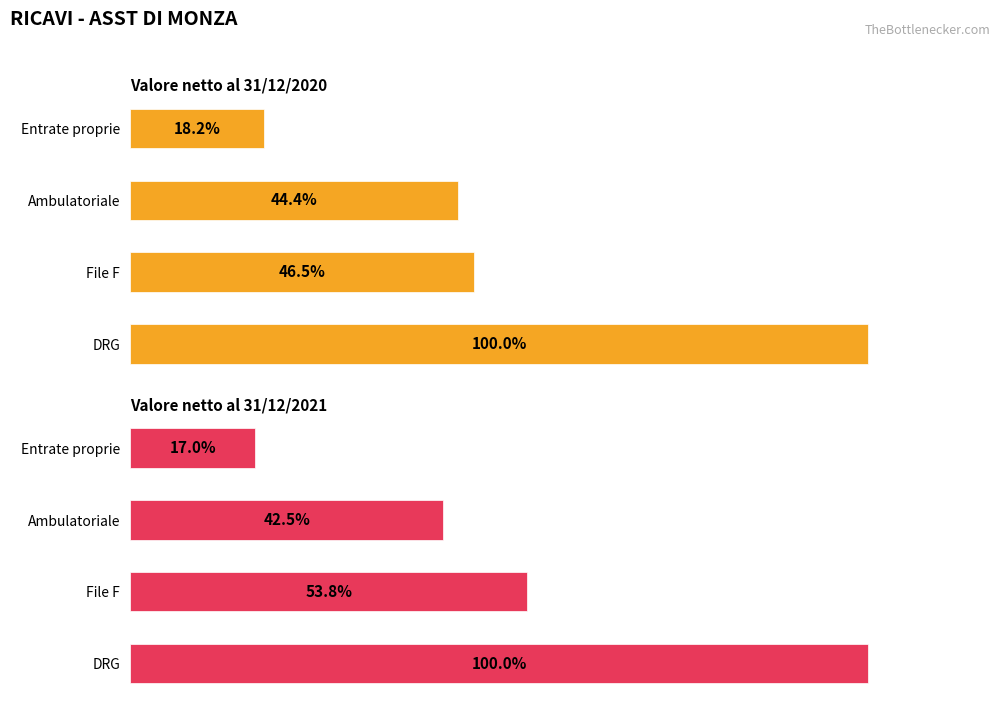

Are the bars grouped side by side (vs. stacked)?

Yes